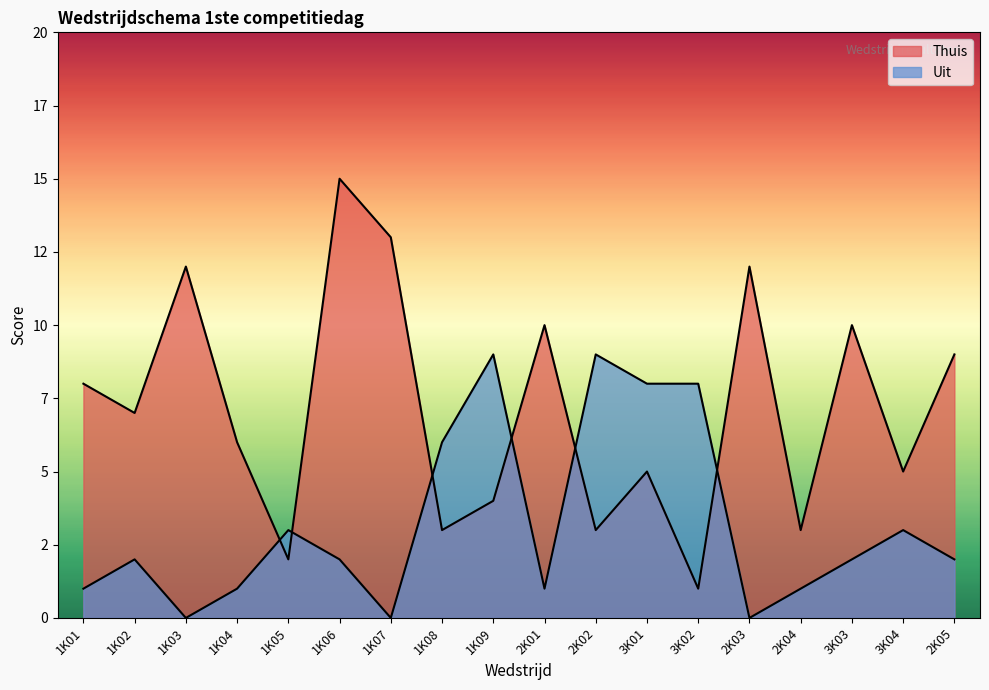

What are all the series names shown in the legend?

Thuis, Uit